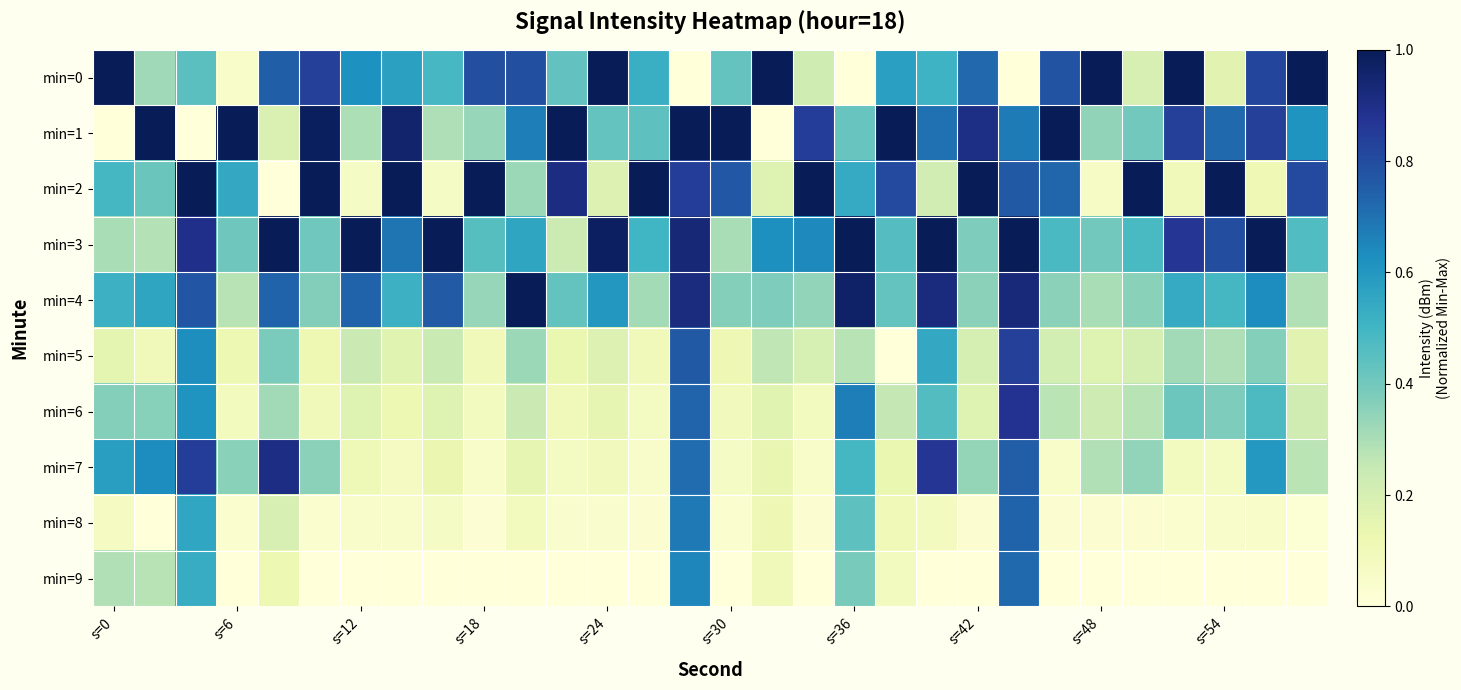

List the series in order of their peak value, lowest first.

min=9, min=8, min=5, min=6, min=7, min=0, min=1, min=2, min=3, min=4